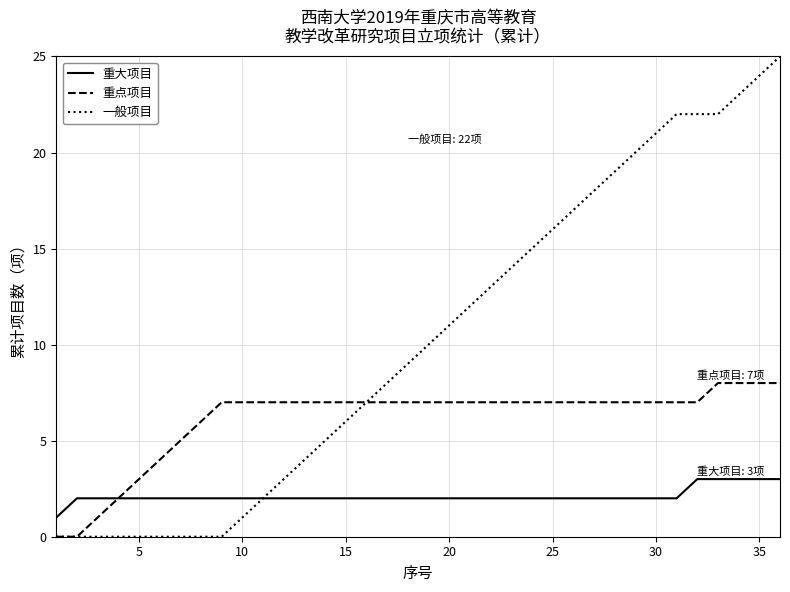

Which series has the widest spread of values?

一般项目